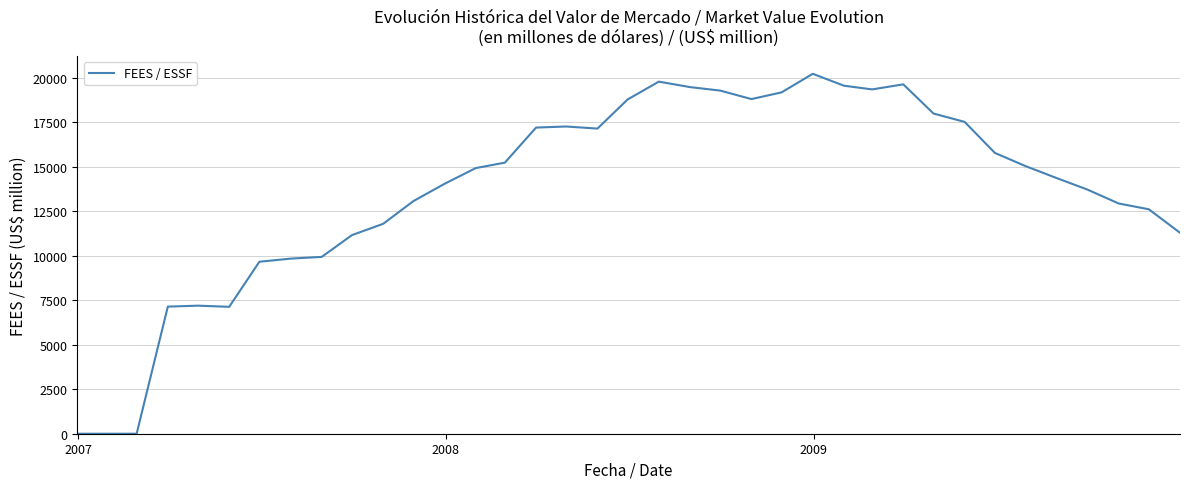

What is the greatest value displayed?

20210.7